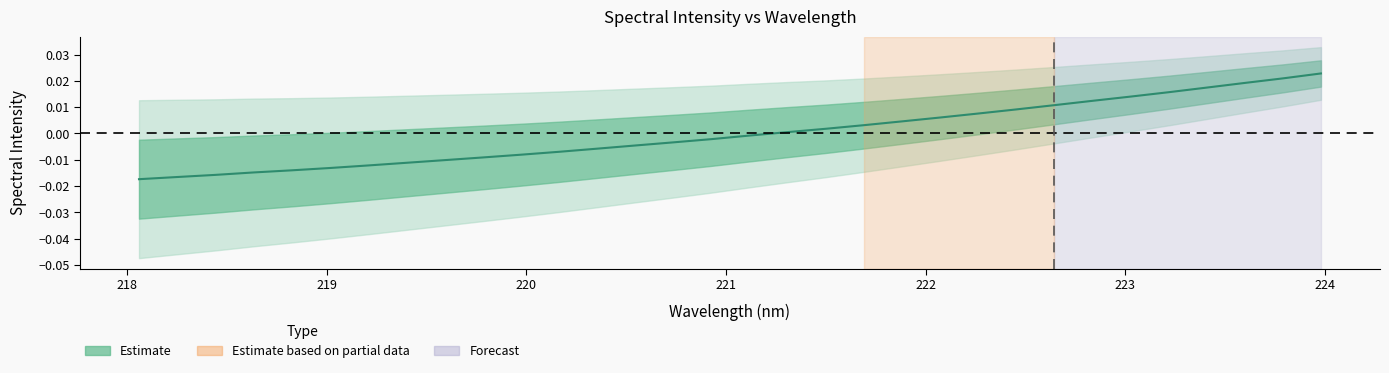

How many negative values are there?

17